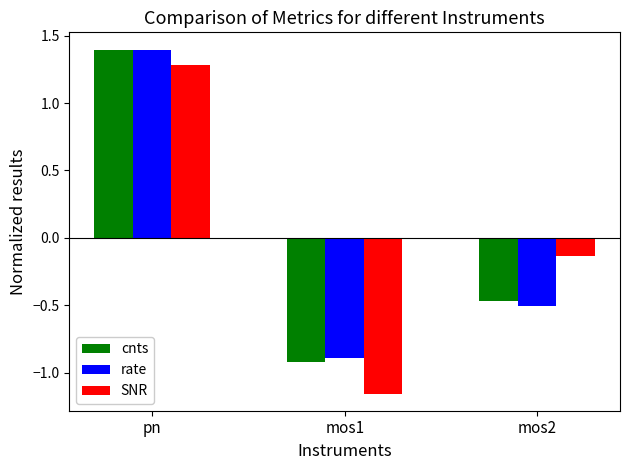

Is it true that SNR equals 1.3 at pn?

True